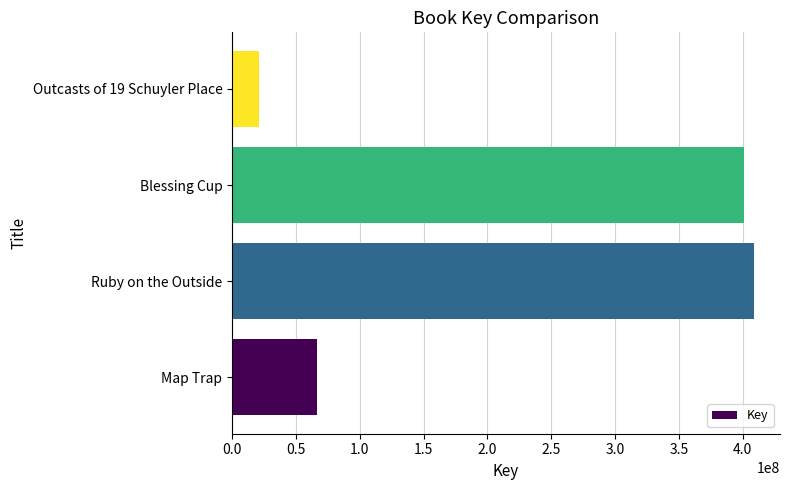

How many bars are there in total?

4